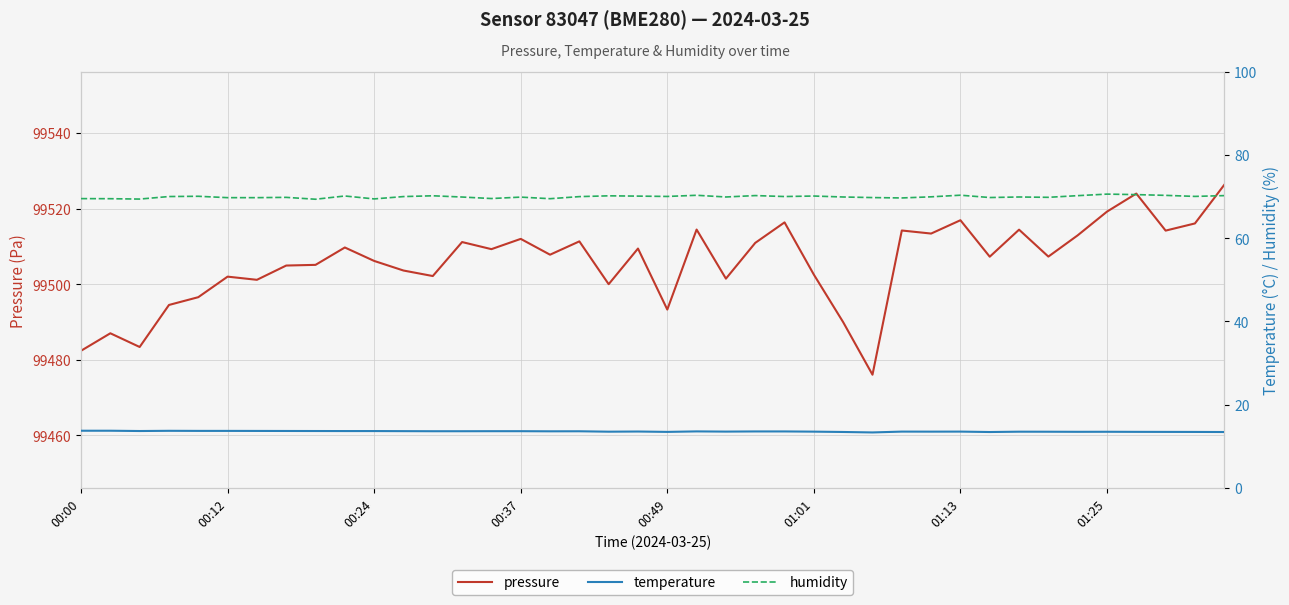

Count the number of data series in this chart.

3